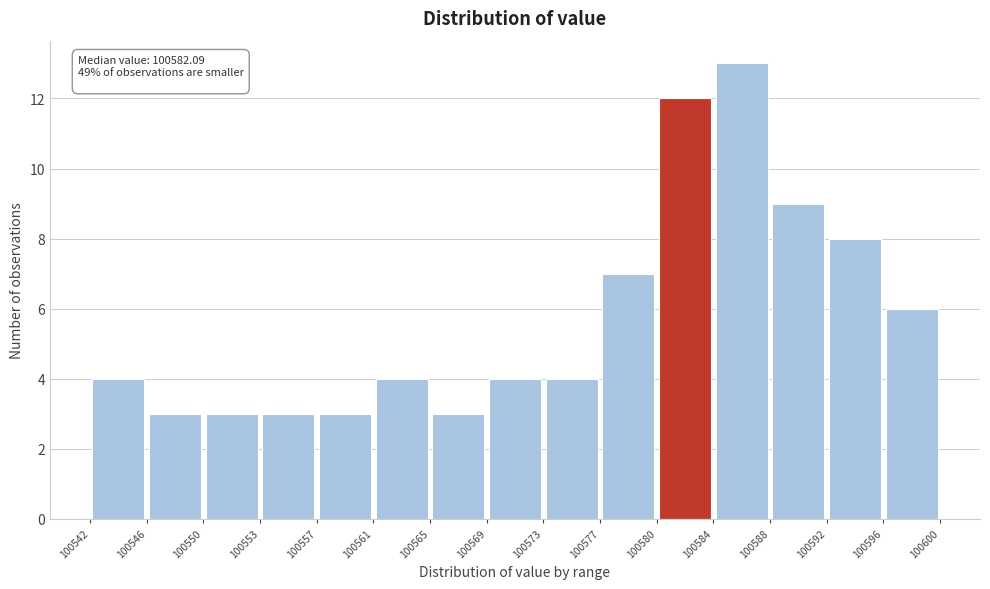

Which range on the x-axis has the tallest bar?

100584 to 100588